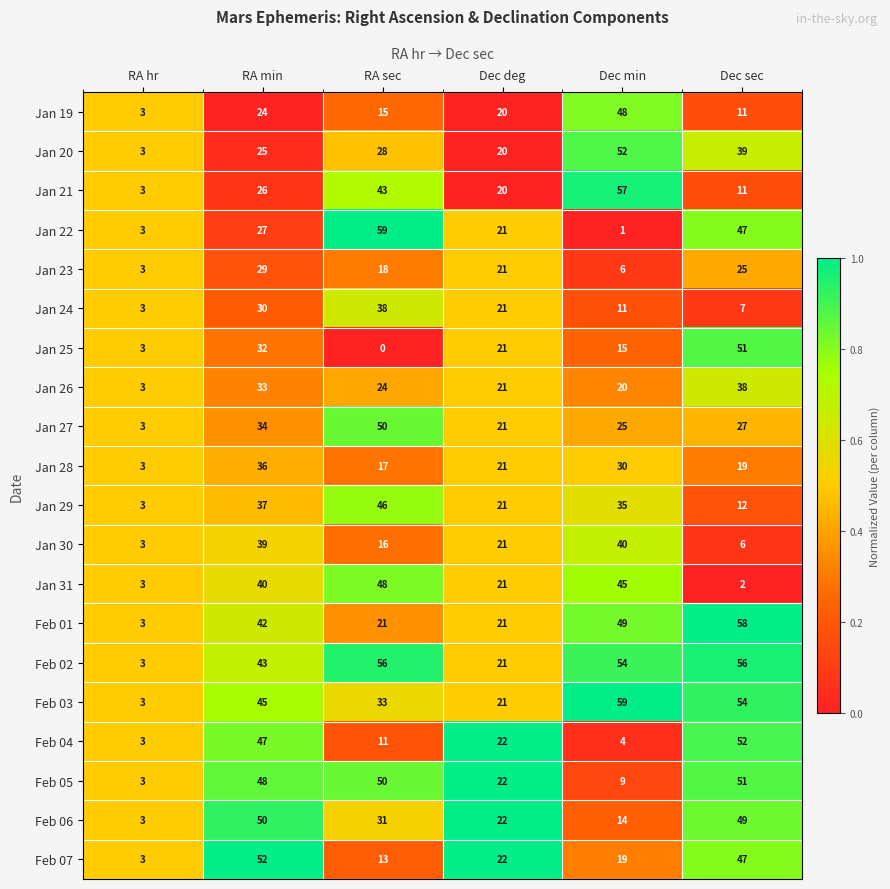

Between RA hr and RA sec, which series saw the biggest shift?

Jan 22